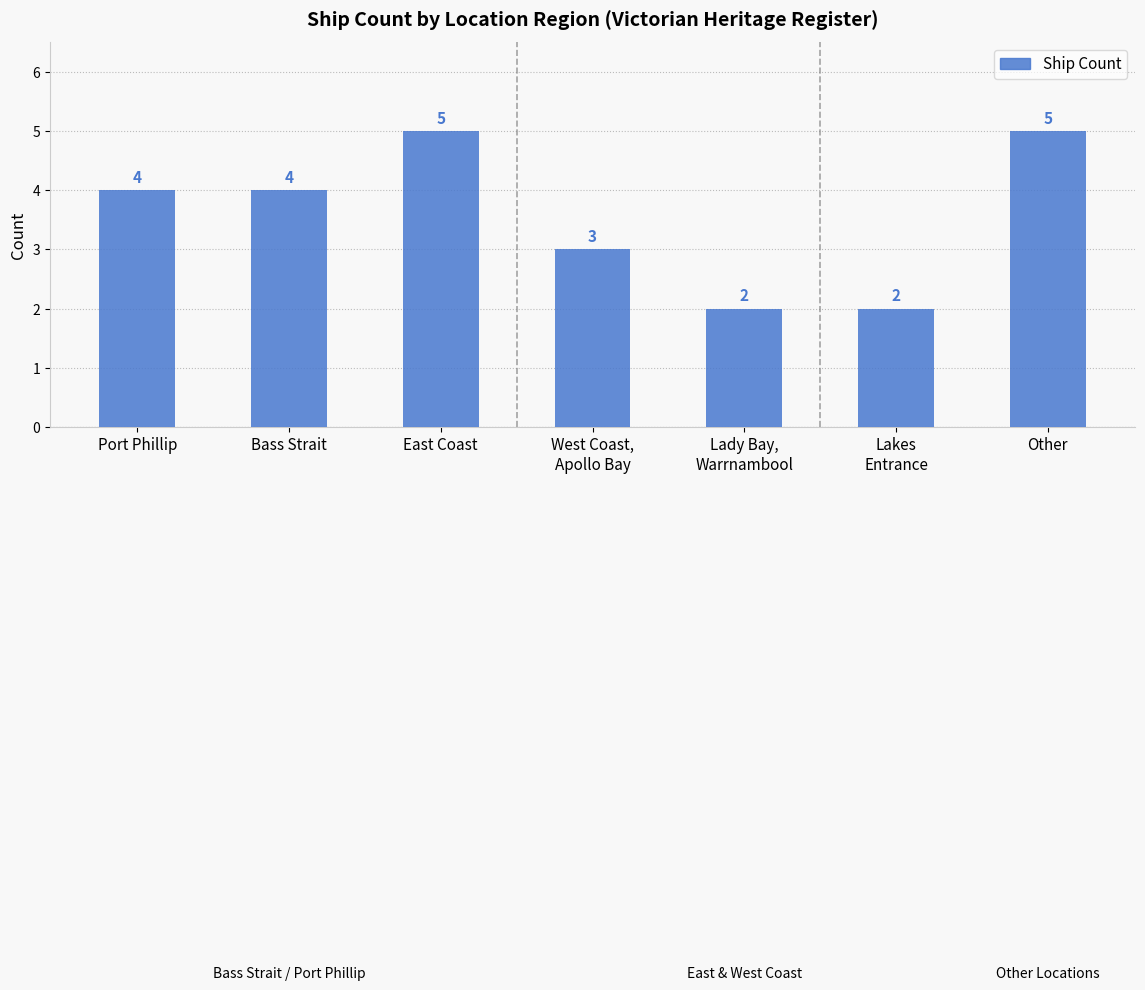

What is the greatest value displayed?

5